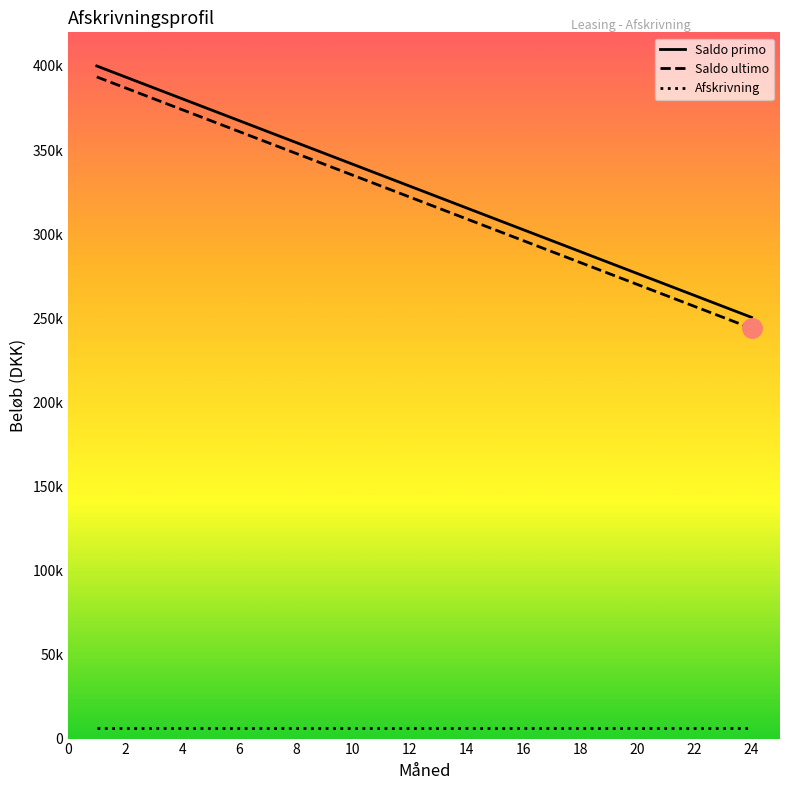

Does the chart display data point markers on the line(s)?

No